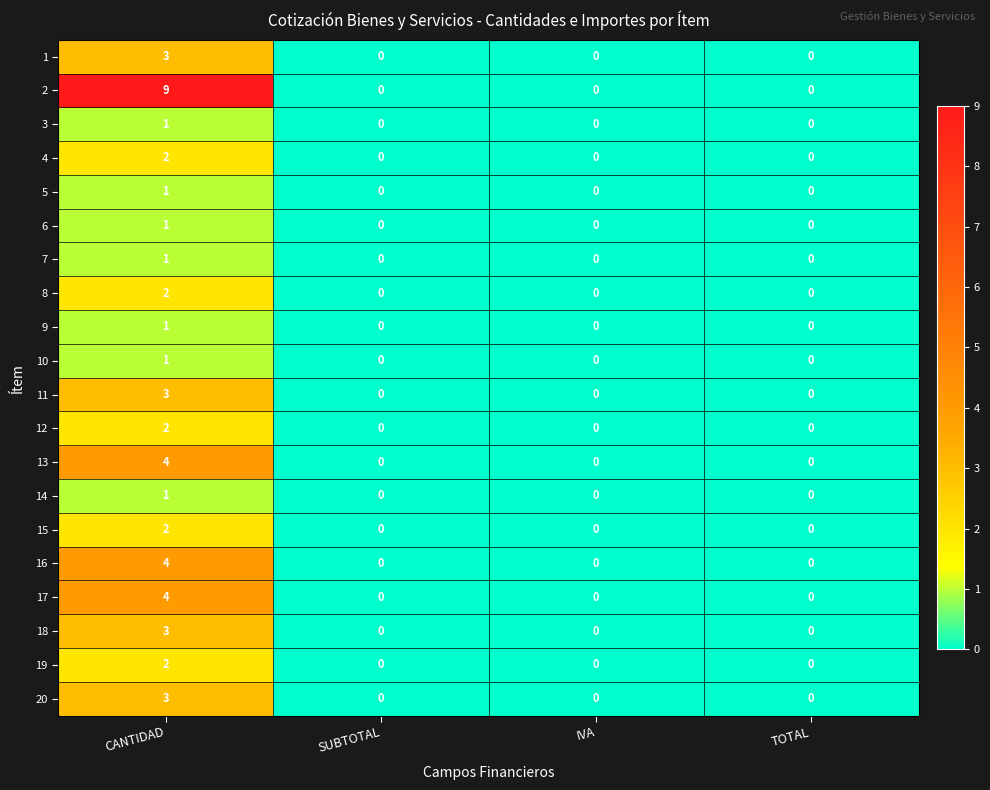

Is it true that 7 equals 0 at IVA?

True